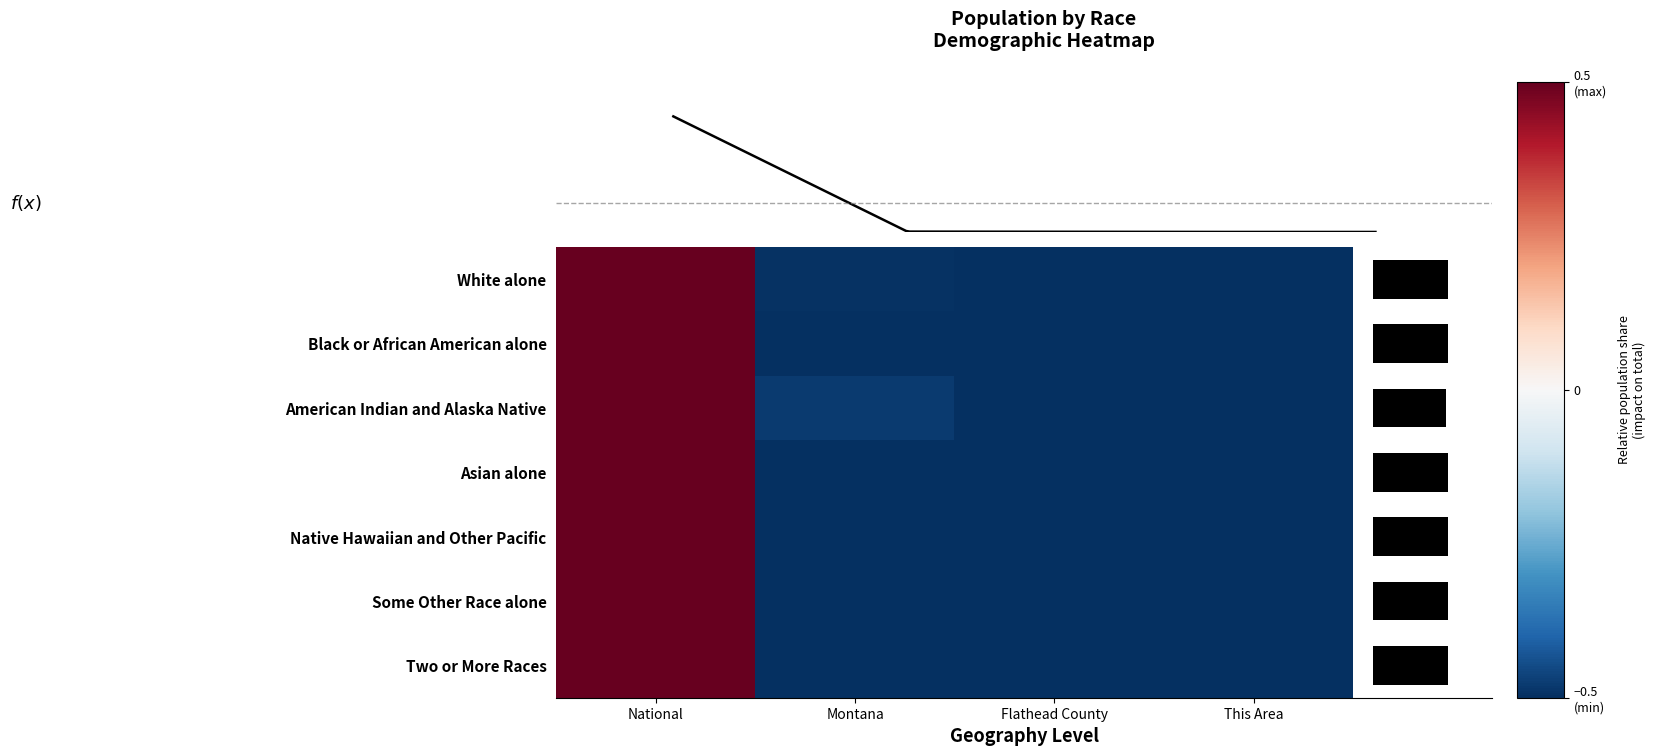

What is the sum of all Two or More Races values?

-1.0